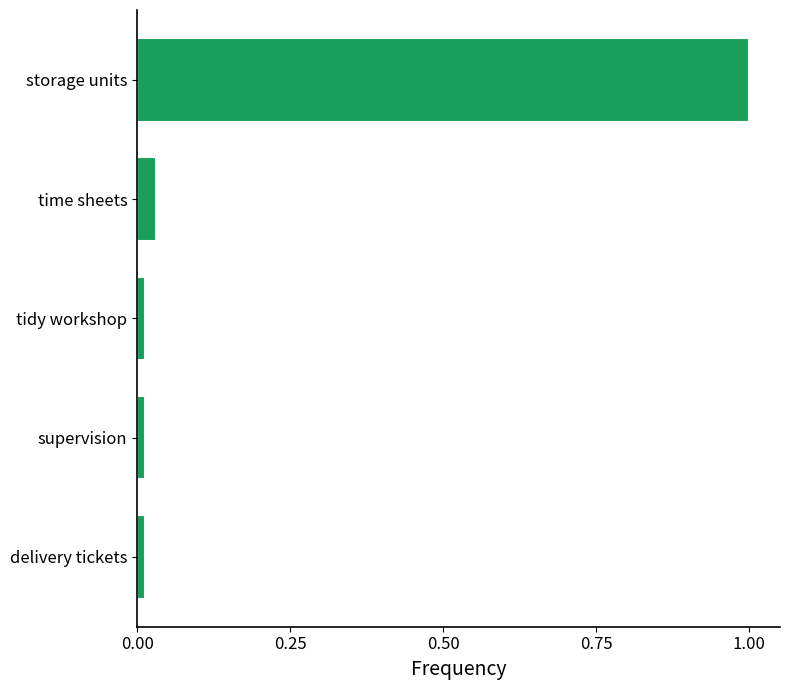

True or false: the data shows 1.5 at storage units.

False